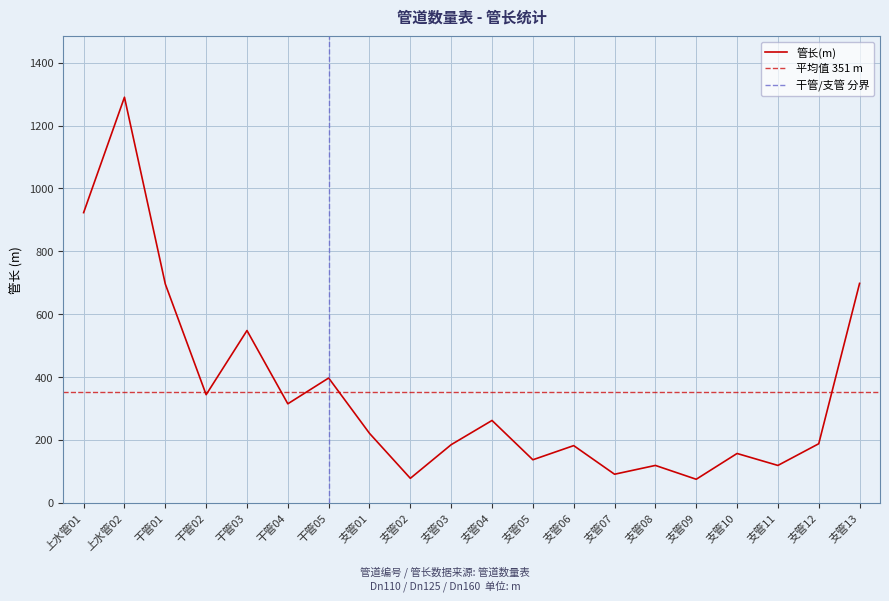

What is the maximum value shown in the chart?

1290